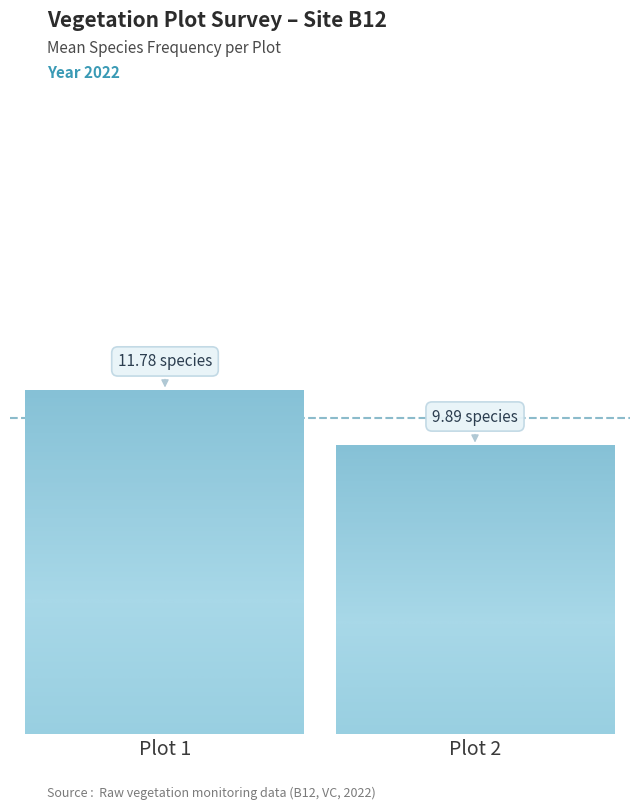

Which label corresponds to the smallest value in the chart?

Plot 2